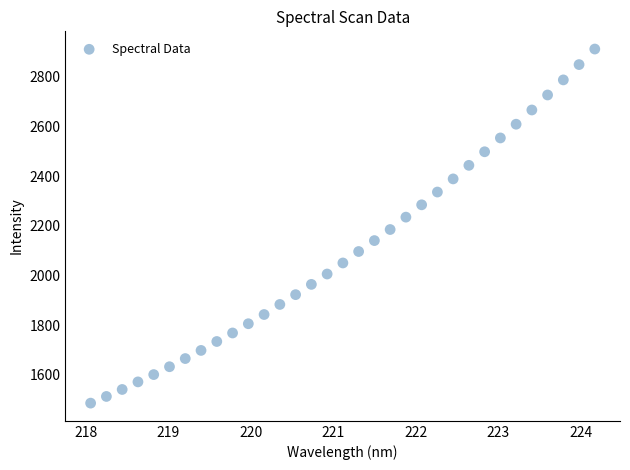

What is the range of X values (max minus min)?

6.1